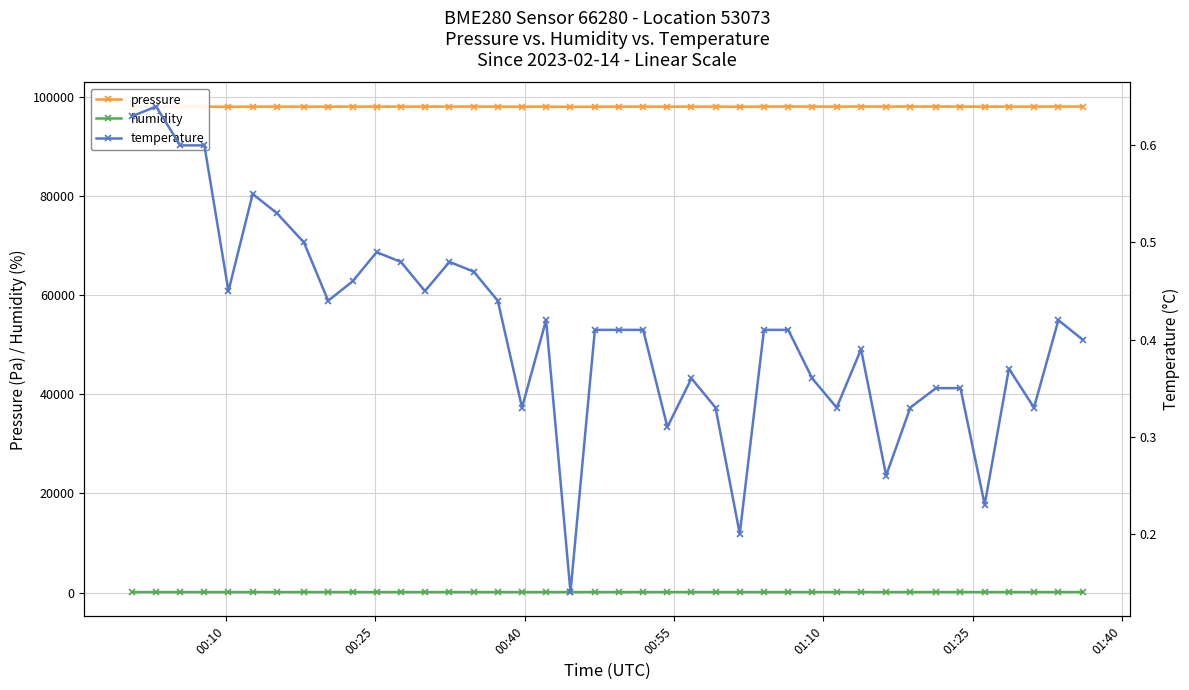

True or false: pressure and humidity intersect in this chart.

False